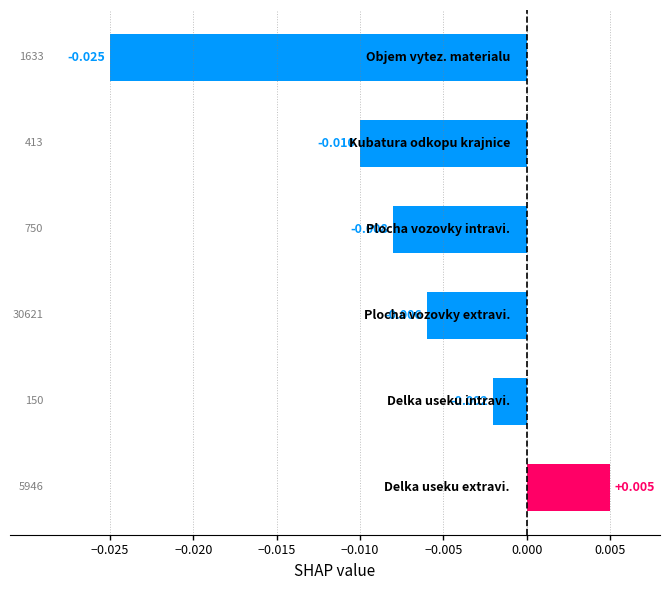

How many distinct data groups are displayed?

1